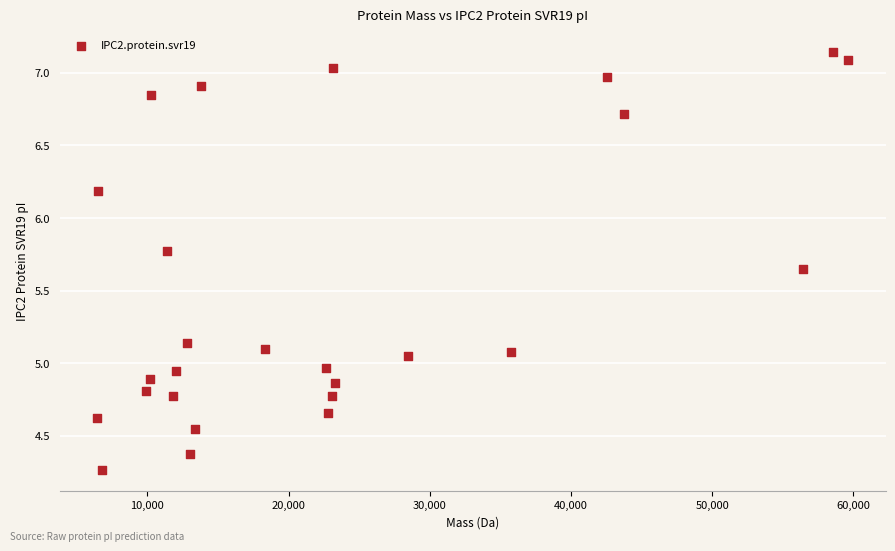

What is the range of X values (max minus min)?

53188.8